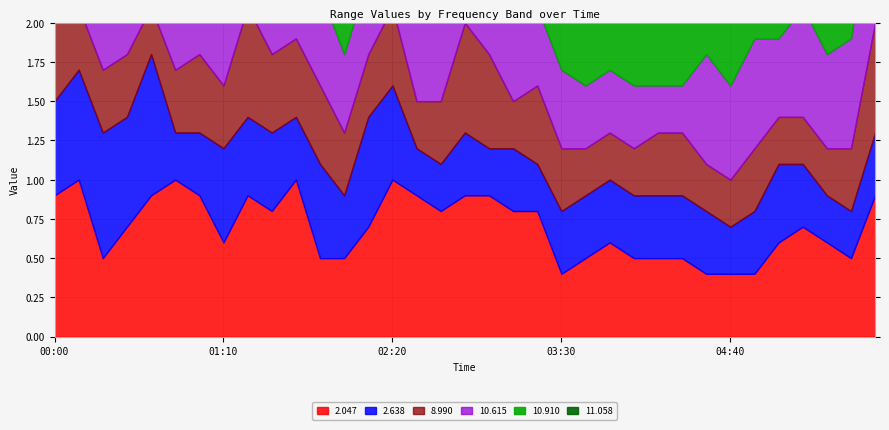

Which category has the highest value across all series?

2004/12/16 05:10